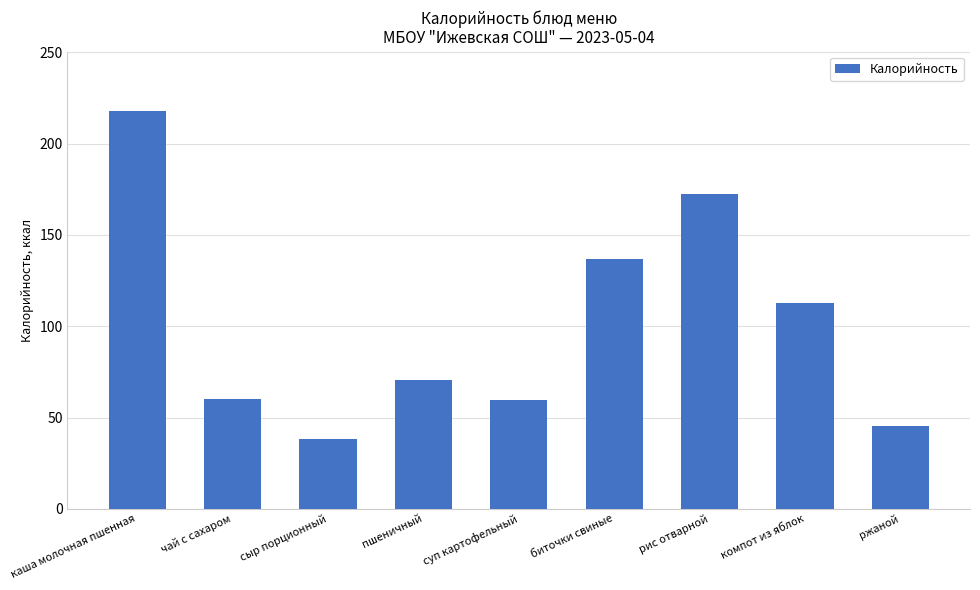

What is the average value?

101.5